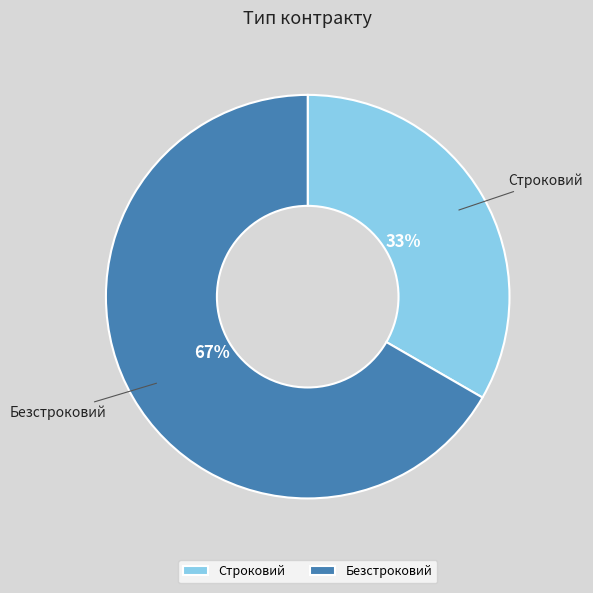

Is the sum of Безстроковий and Строковий greater than half?

Yes